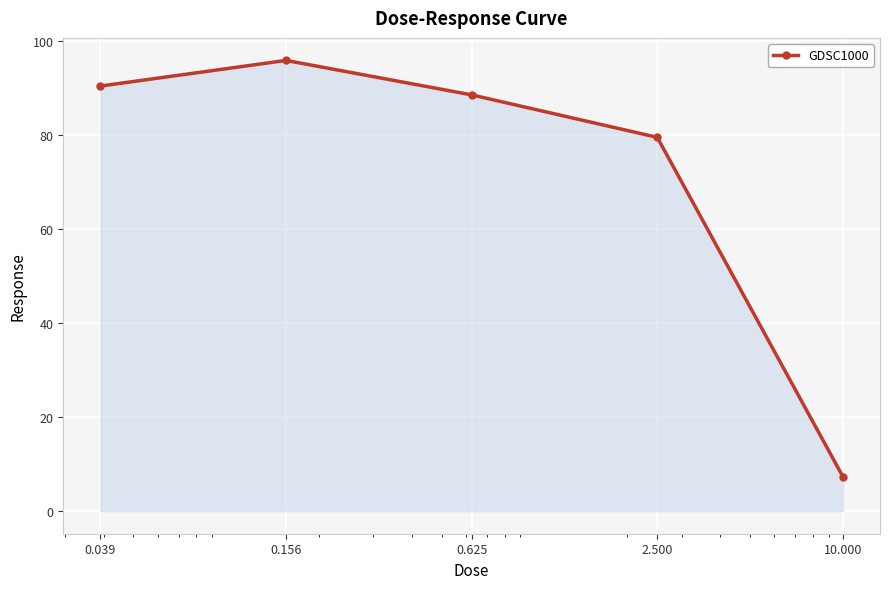

What is the average value?

72.3